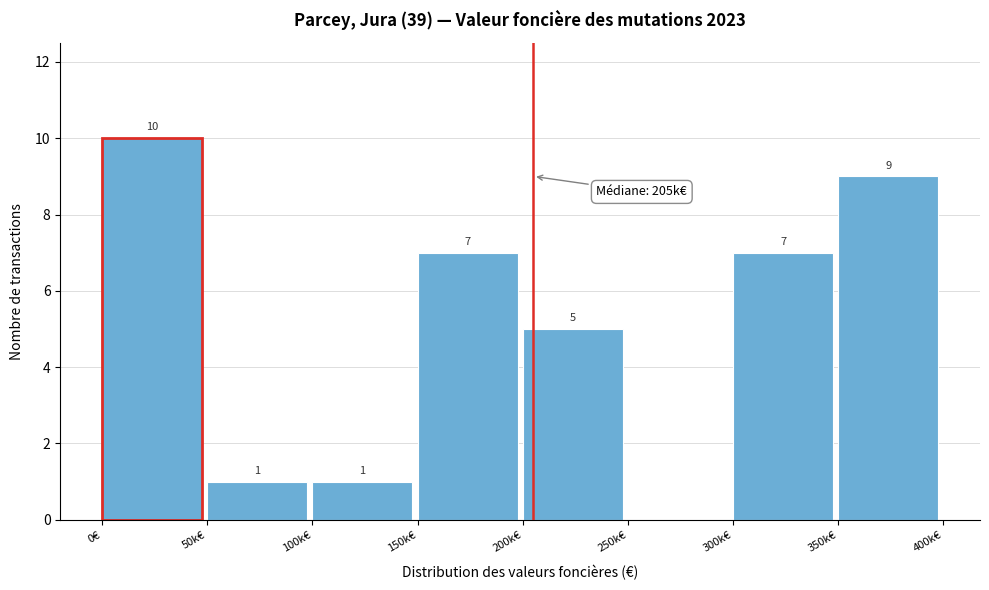

Reading left to right, list all the values displayed in this chart.

0€=10	50k€=1	100k€=1	150k€=7	200k€=5	250k€=0	300k€=7	350k€=9